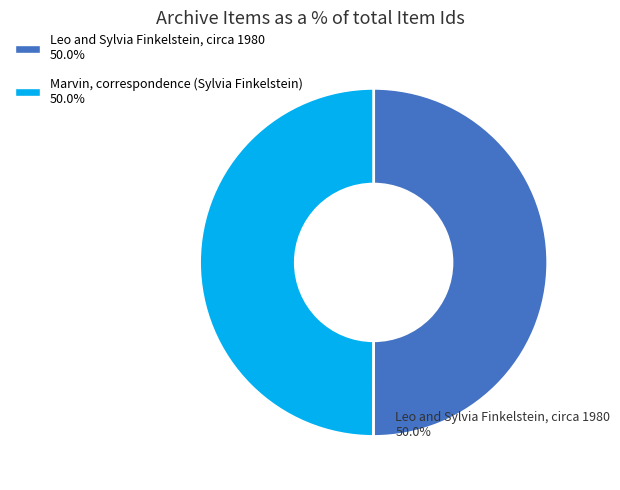

How many slices are in this pie chart?

2